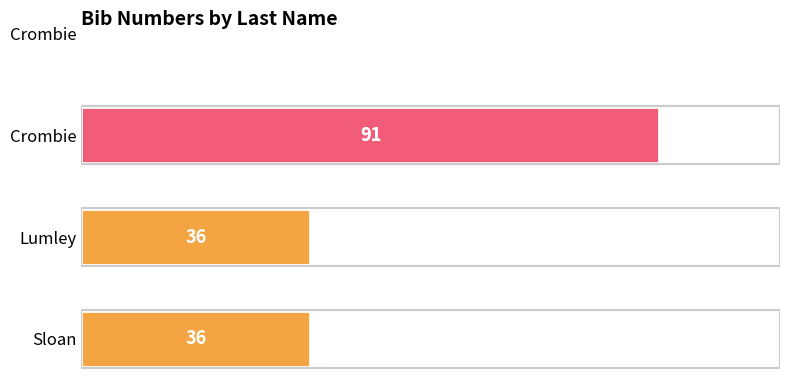

What is the average value?

64